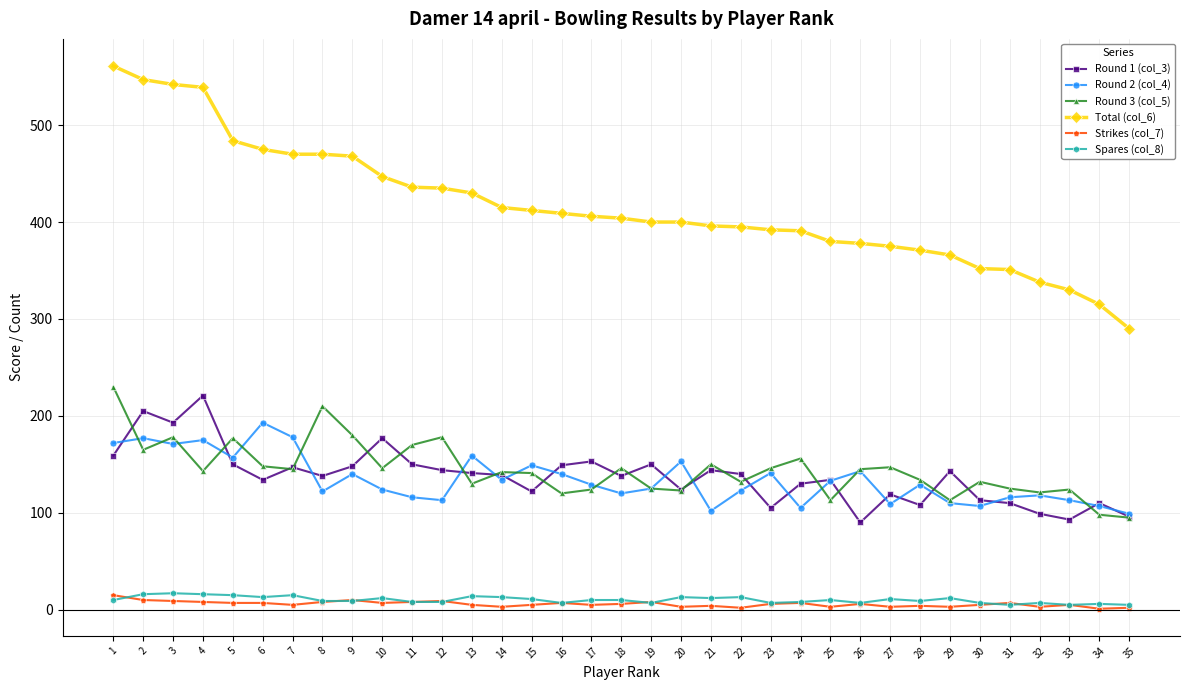

True or false: Round 3 (col_5) and Total (col_6) intersect in this chart.

False